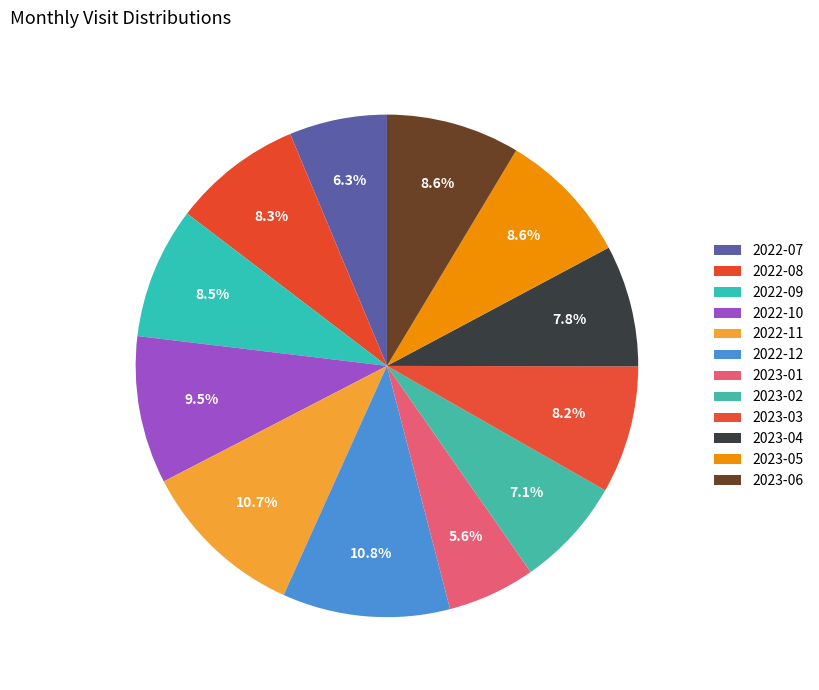

To the nearest percent, what is the difference between the 2023-03 and 2022-07 slice percentages?

2%